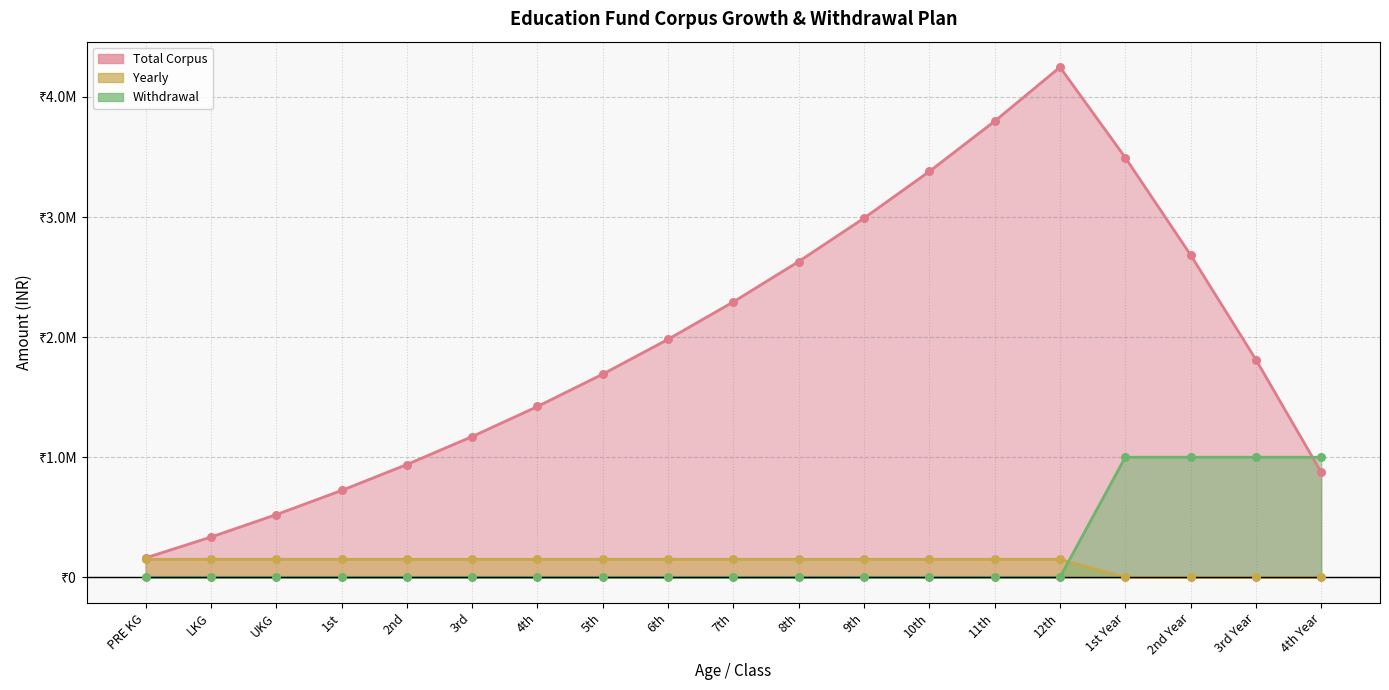

Which series has the widest spread of Y values?

Total Corpus